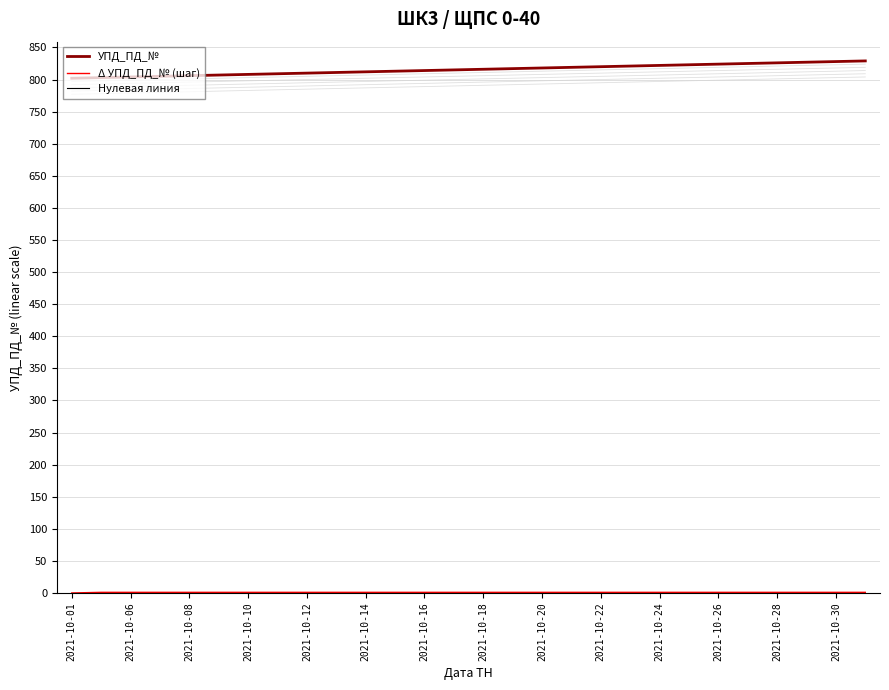

How many lines are shown in the chart?

3